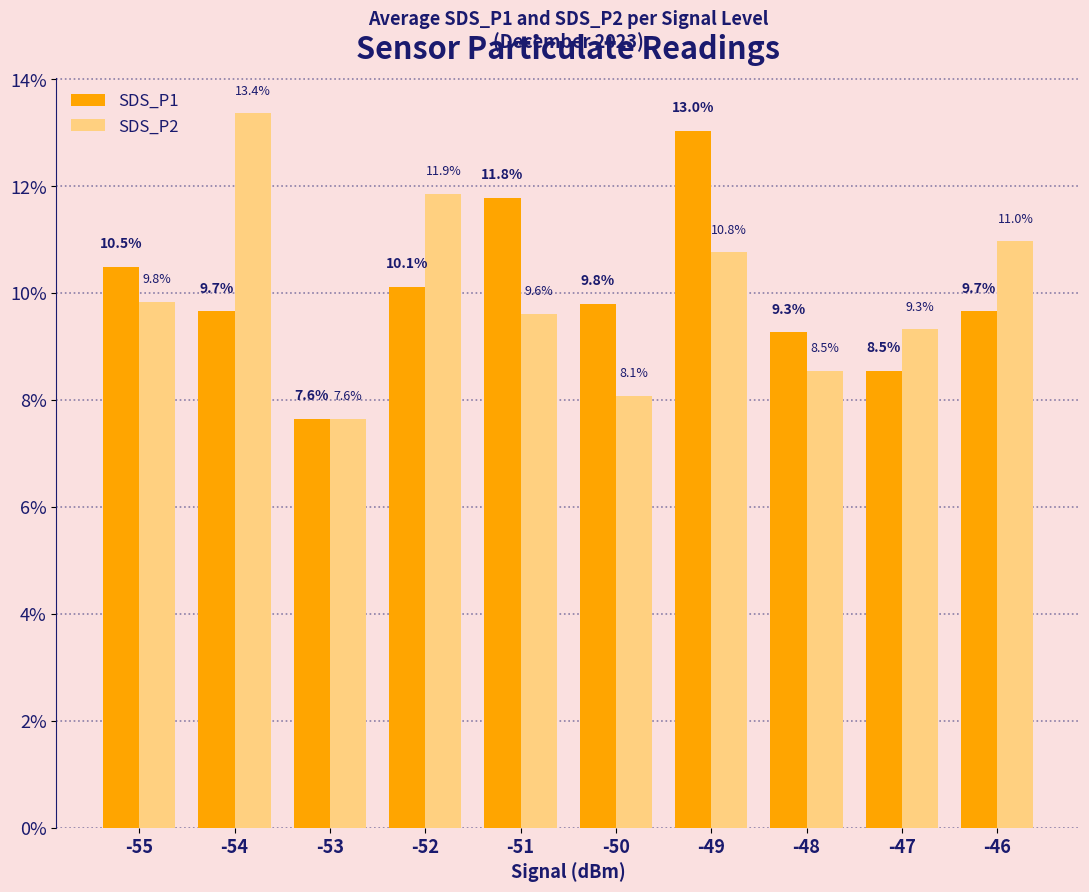

At how many categories does at least one series exceed 12?

2